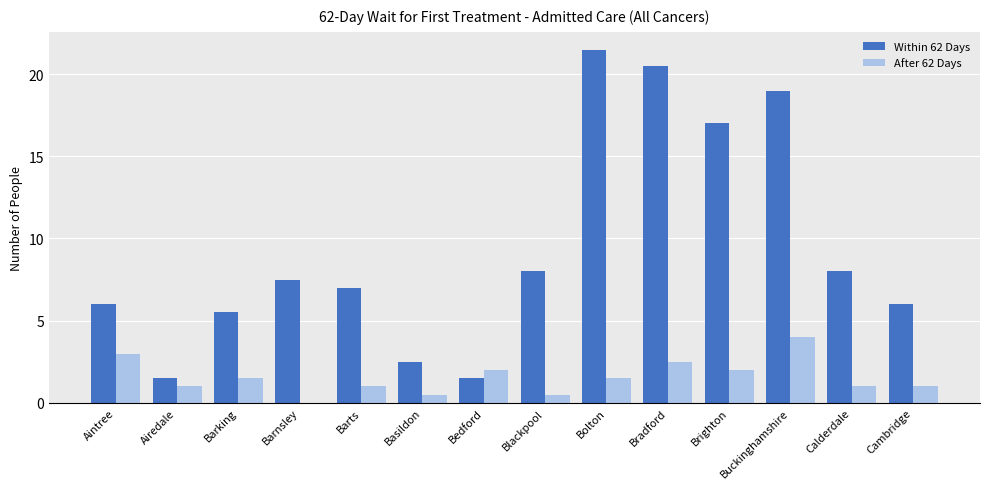

Is it true that Within 62 Days equals 8.0 at Blackpool?

True